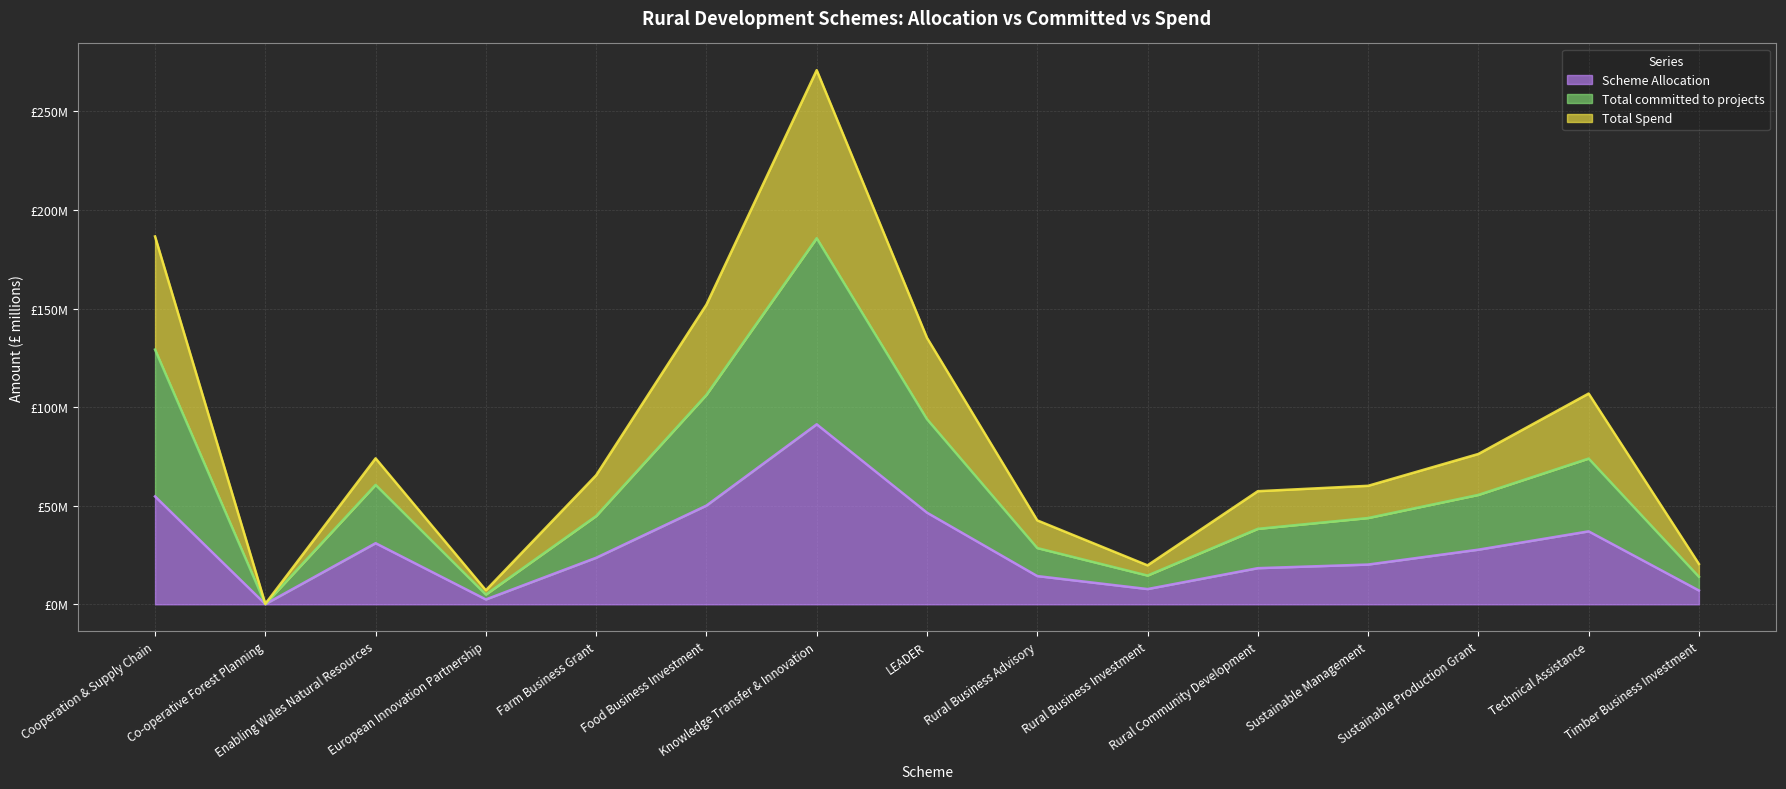

Reading left to right, what are all the values shown in this chart?

Scheme Allocation: 54.7	0.1	31.0	2.5	23.6	50.1	91.3	46.5	14.3	7.7	18.3	20.2	27.7	37.0	7.0
Total committed to projects: 129.2	0.2	60.6	4.9	44.8	106.2	185.7	93.9	28.5	14.6	38.3	43.8	55.5	73.9	14.0
Total Spend: 186.6	0.2	74.0	7.1	65.5	152.0	270.9	135.2	42.6	19.8	57.4	60.1	76.2	106.9	20.5